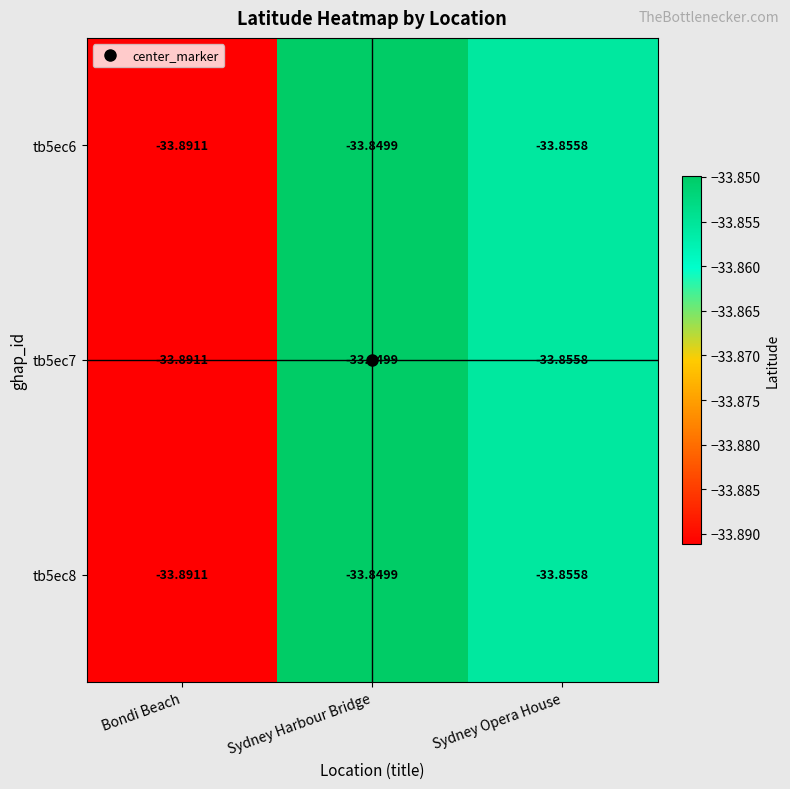

Rank the categories by tb5ec8 value from lowest to highest.

Bondi Beach, Sydney Opera House, Sydney Harbour Bridge